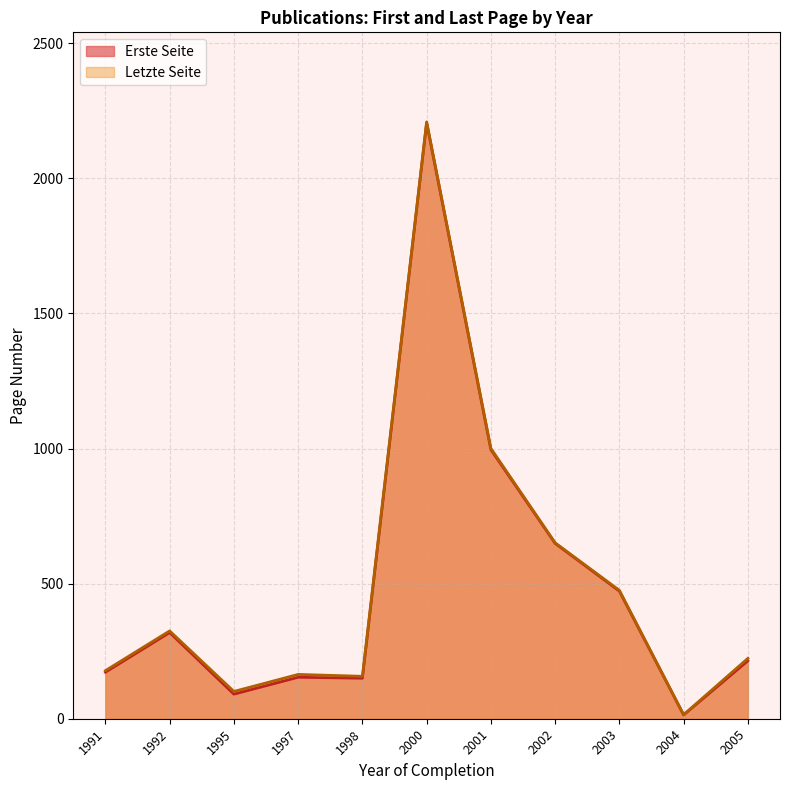

The value of Letzte Seite at 1992 is 130.3. True or false?

False